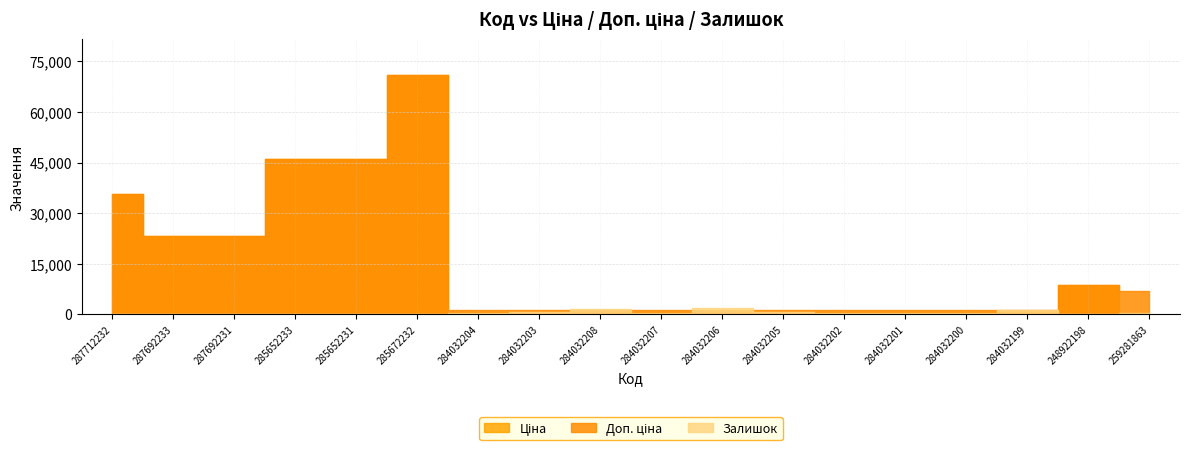

True or false: Залишок has a value of 1487.0 at 284032208.

True